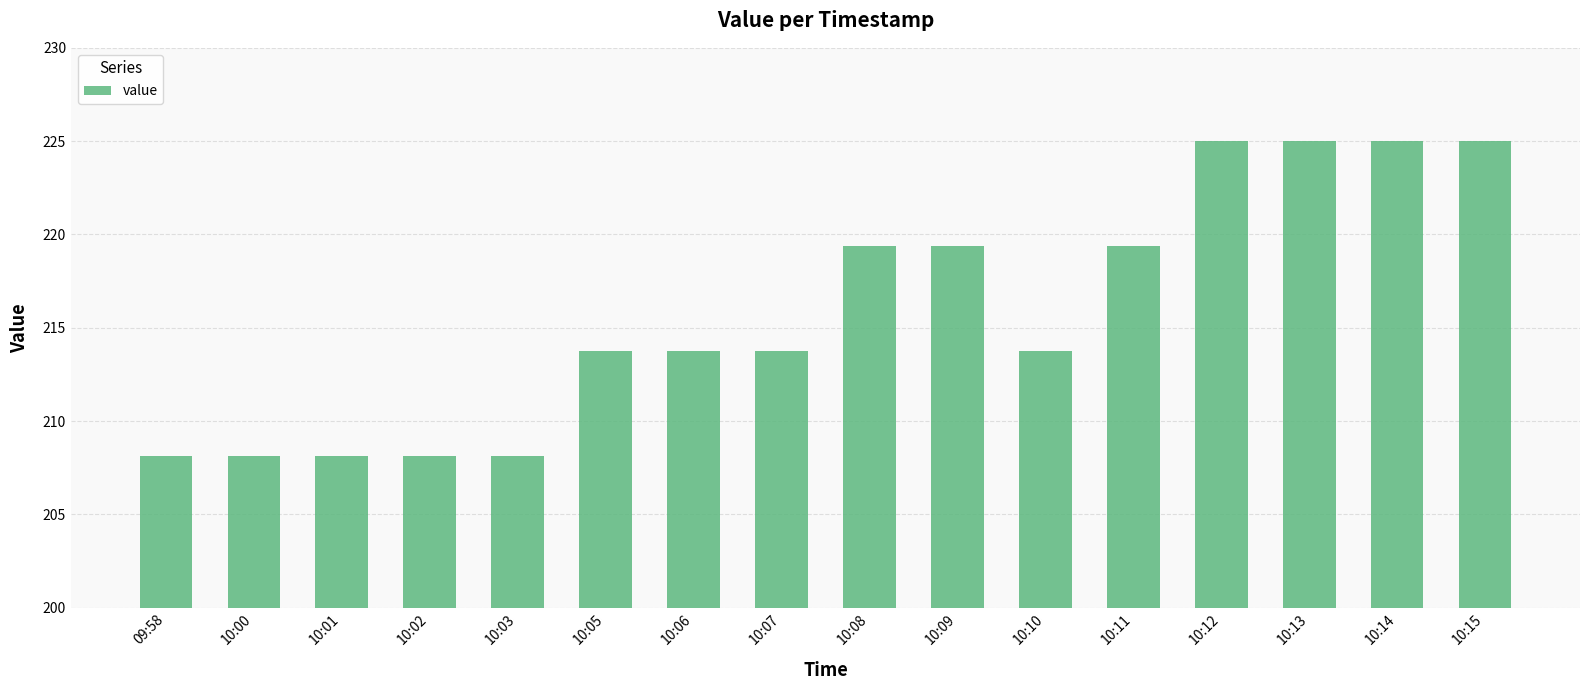

True or false: the data shows 225.0 at 10:13.

True